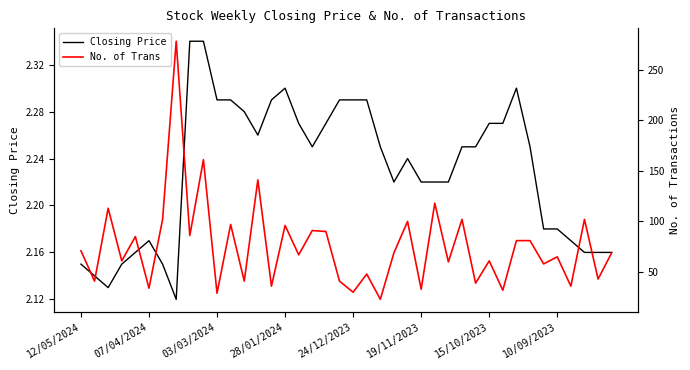

What value does the No. of Trans series have at 32?

81.0